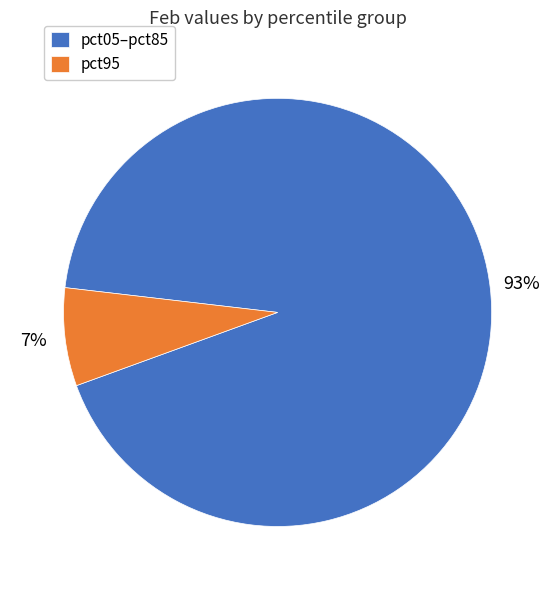

Does pct95 account for over 50% of the chart?

No